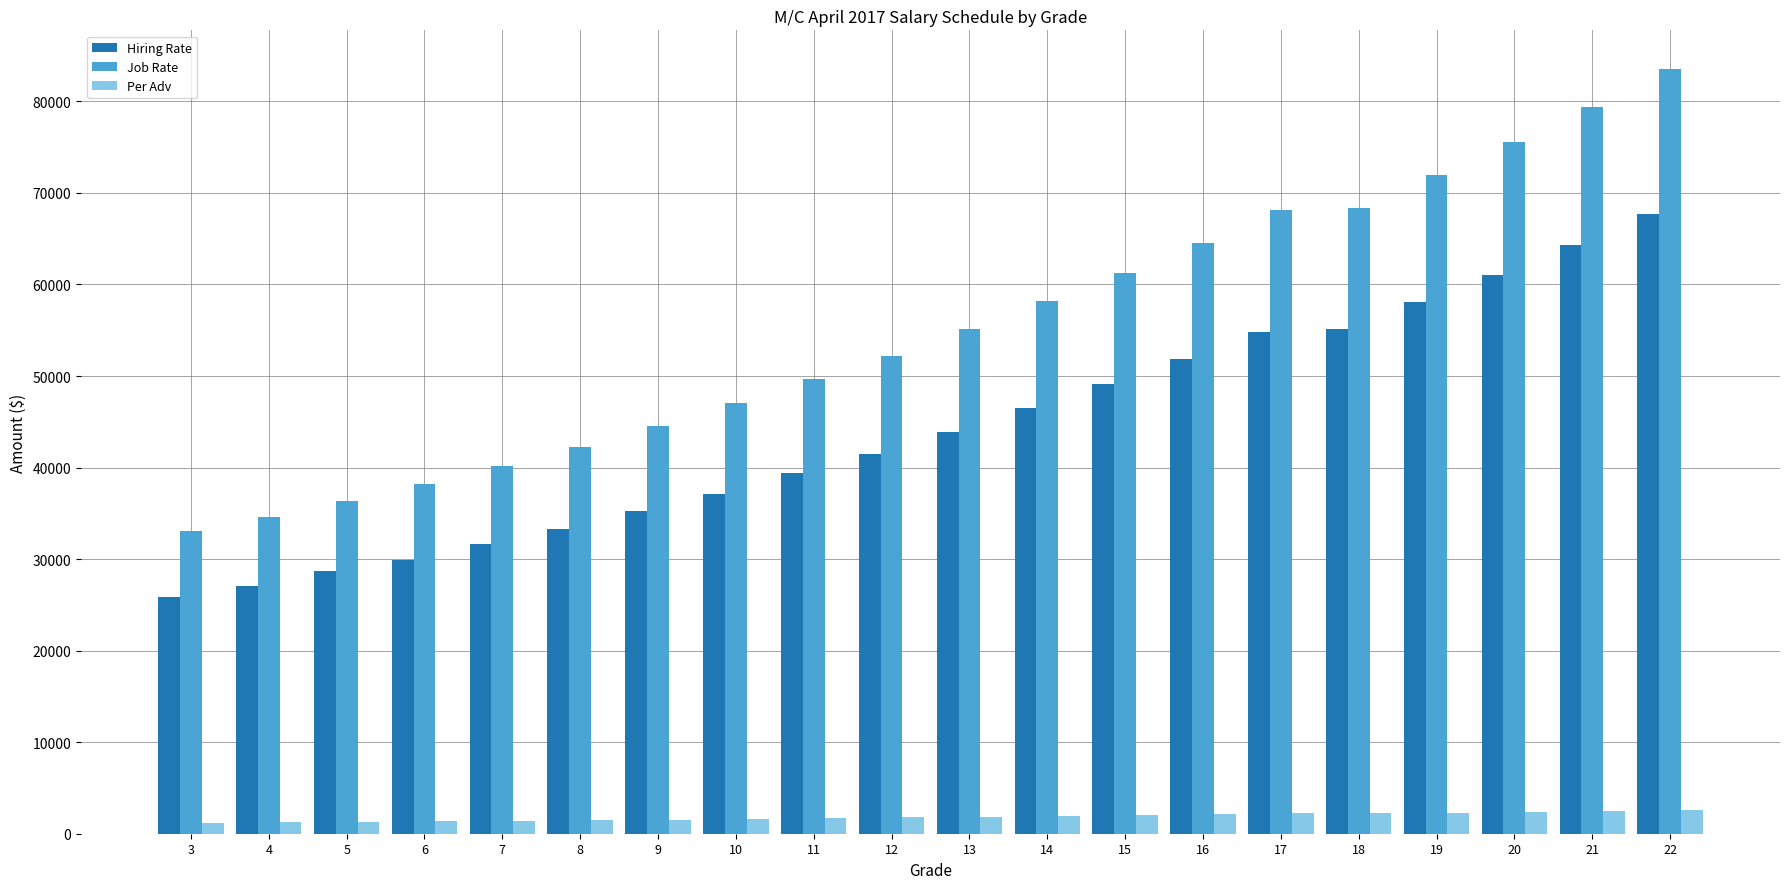

Rank the series at 13 from lowest to highest value.

Per Adv, Hiring Rate, Job Rate